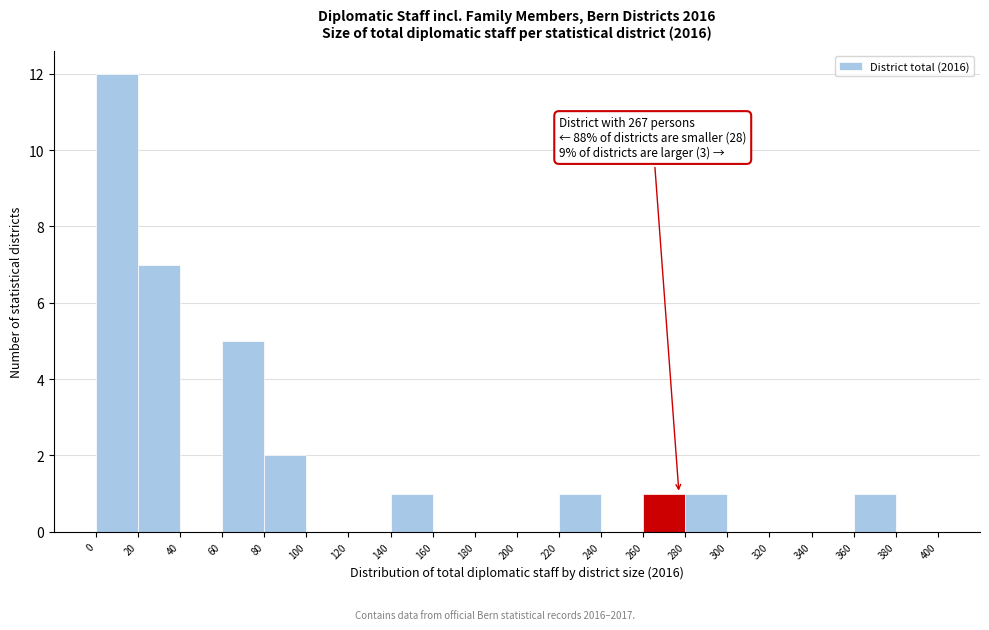

Over which range of the x-axis is the bar tallest?

0 to 20